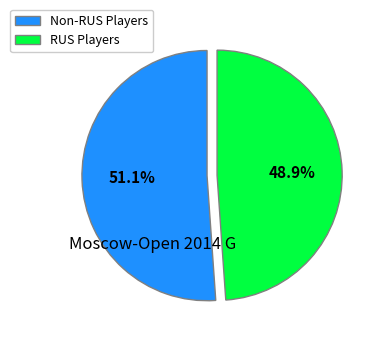

What is the ratio of the value at RUS Players to the value at Non-RUS Players?

1.0